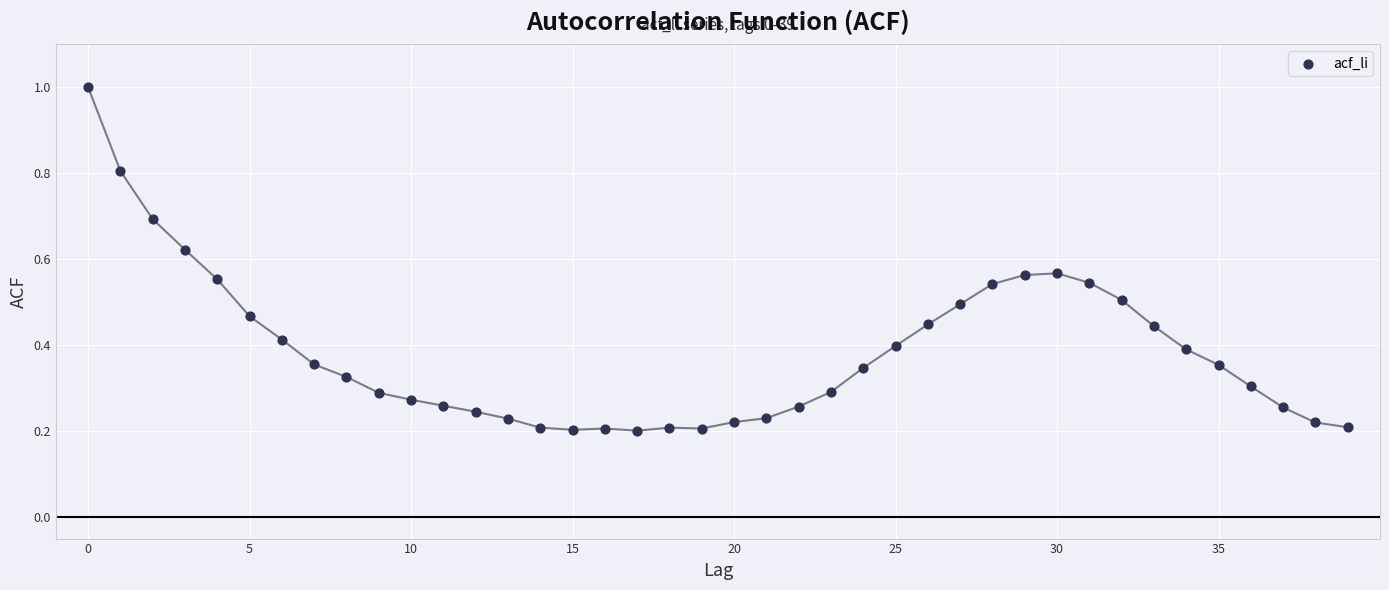

What is the range of Y values (max minus min)?

0.8